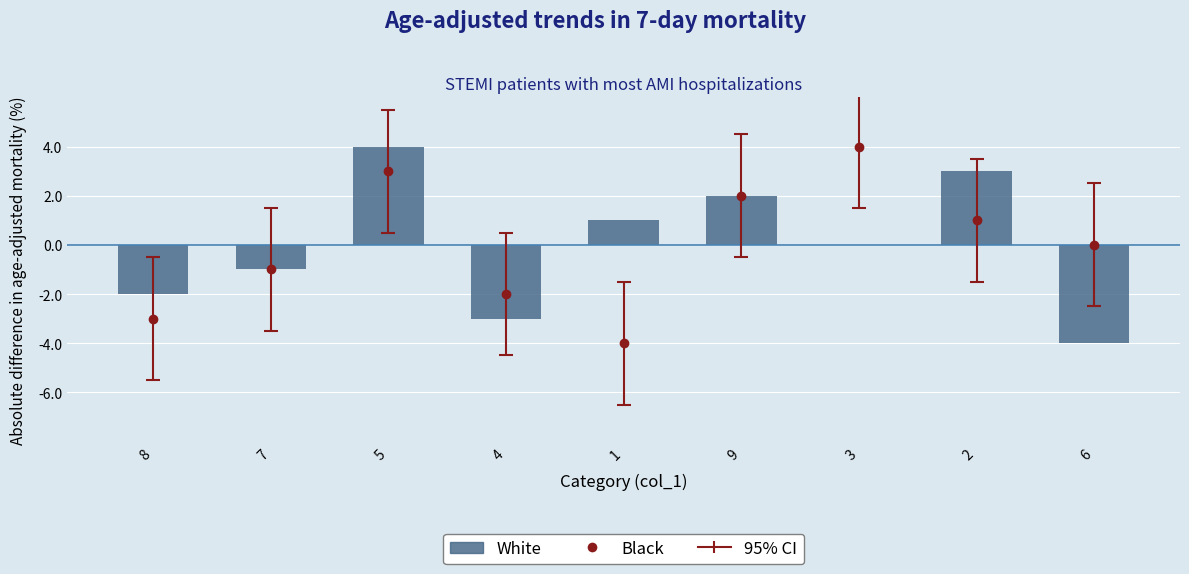

Which has a higher value, 5 or 2?

5